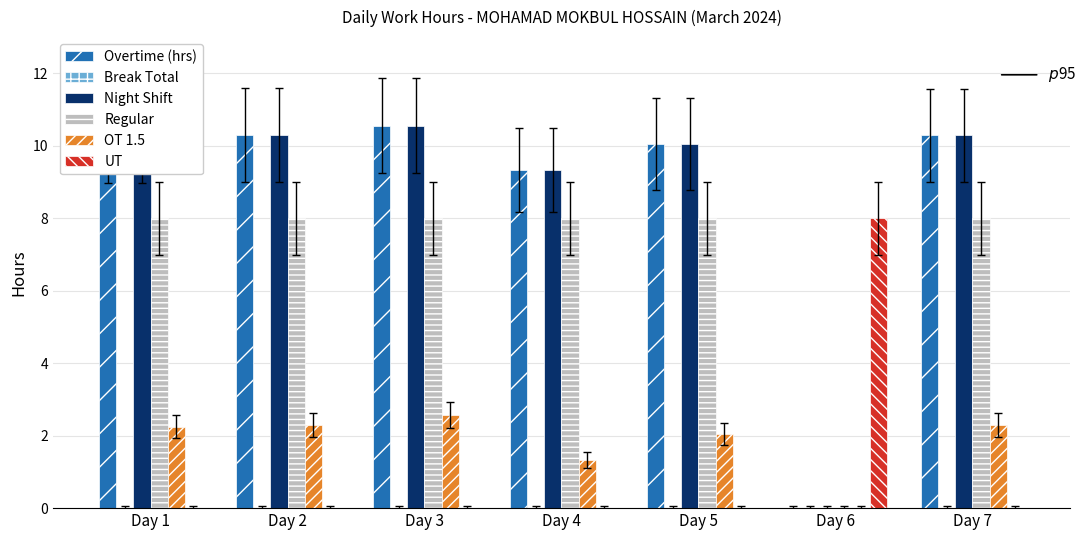

At which label does OT 1.5 reach its peak?

Day 3